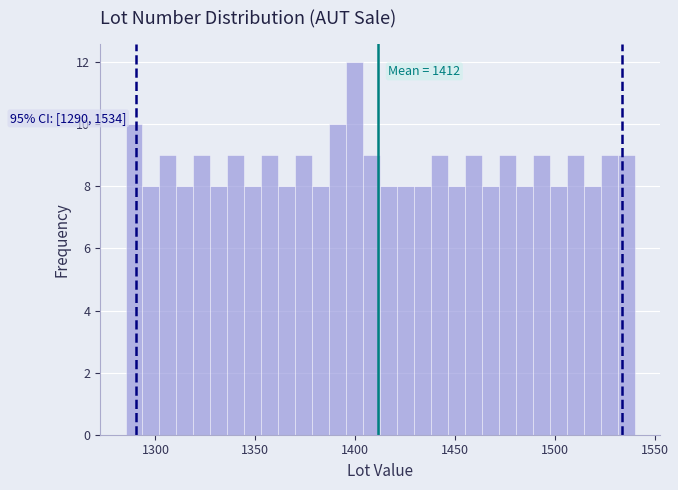

Around what value on the x-axis is the tallest bar? Give the approximate position of its centre, as read against the axis.

1400